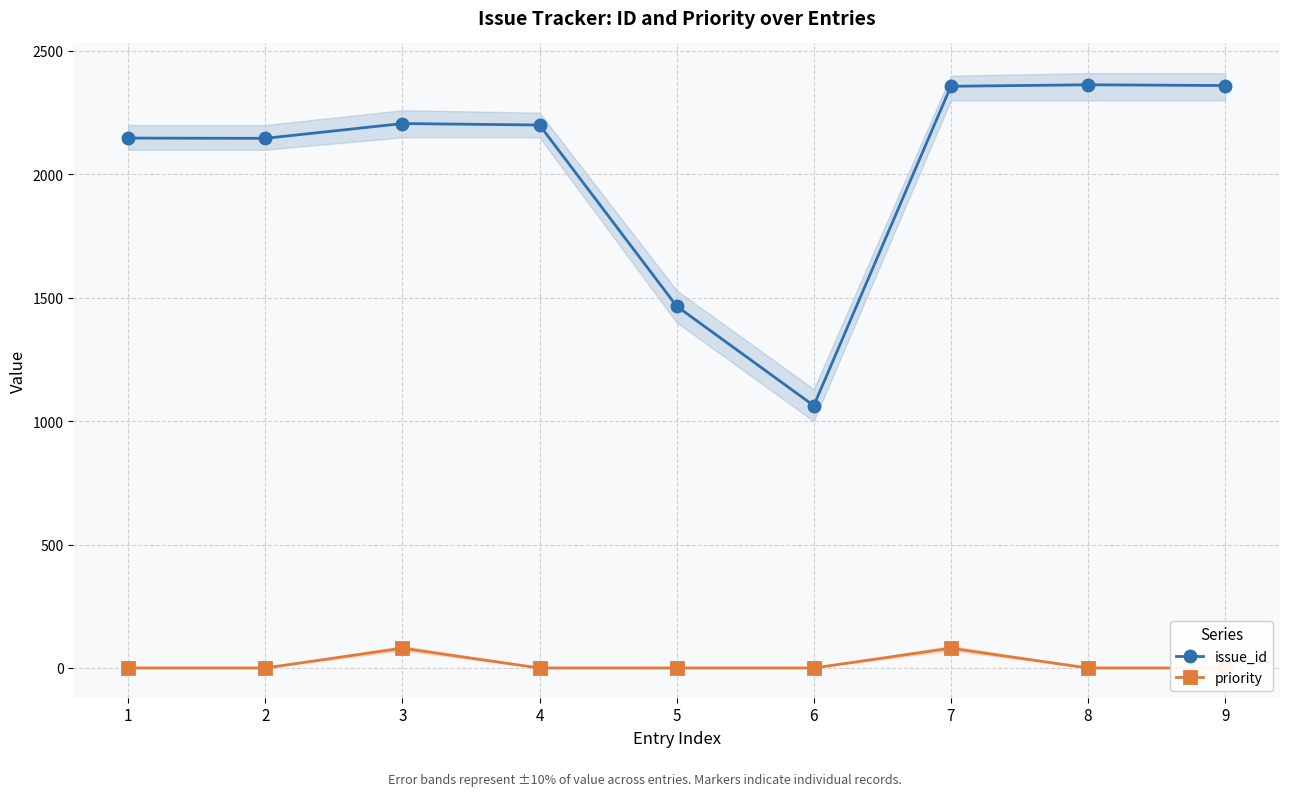

True or false: issue_id and priority cross at least once.

False